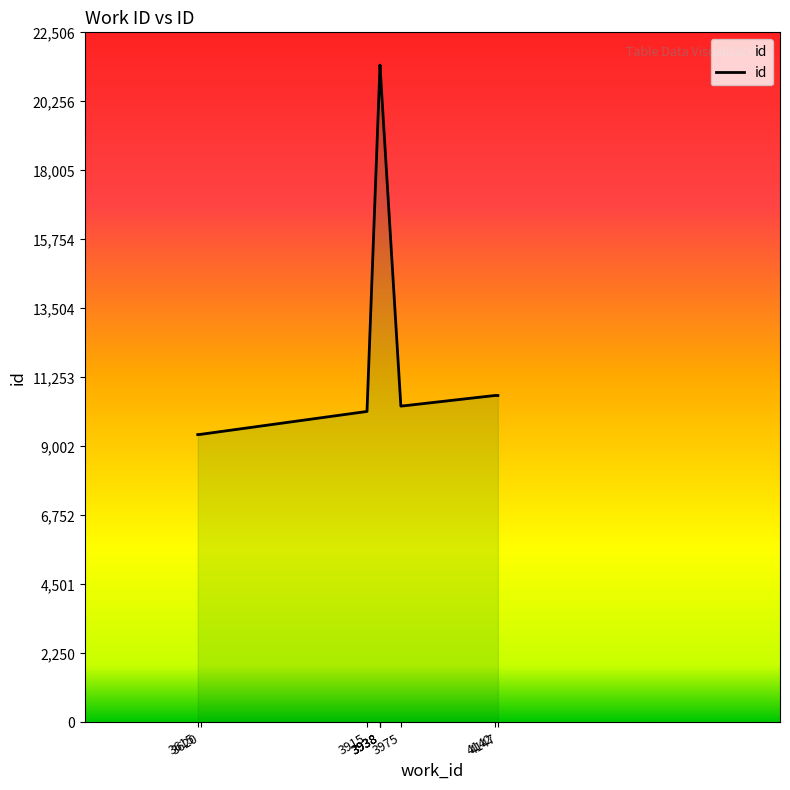

Count the number of categories in the chart.

9